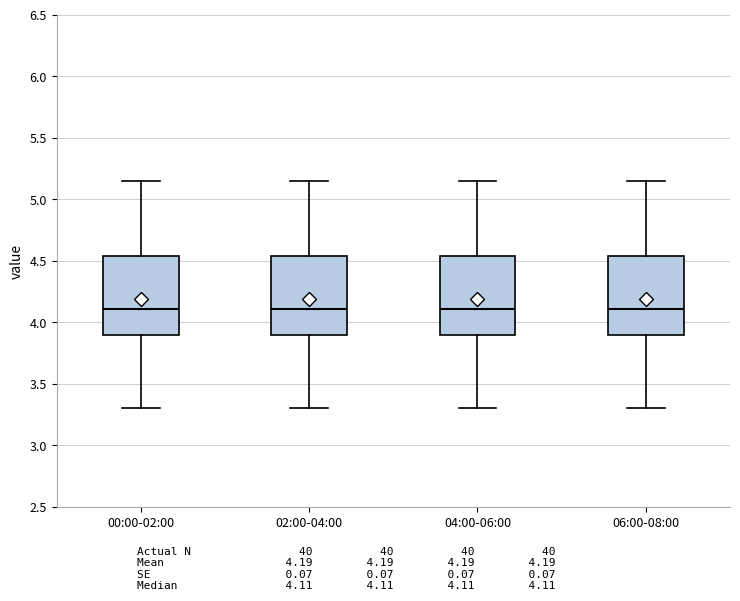

Where is the upper edge of the box for 04:00-06:00 on the y-axis? The values are not printed on the chart, so give them approximately, as read against the axis.

4.55